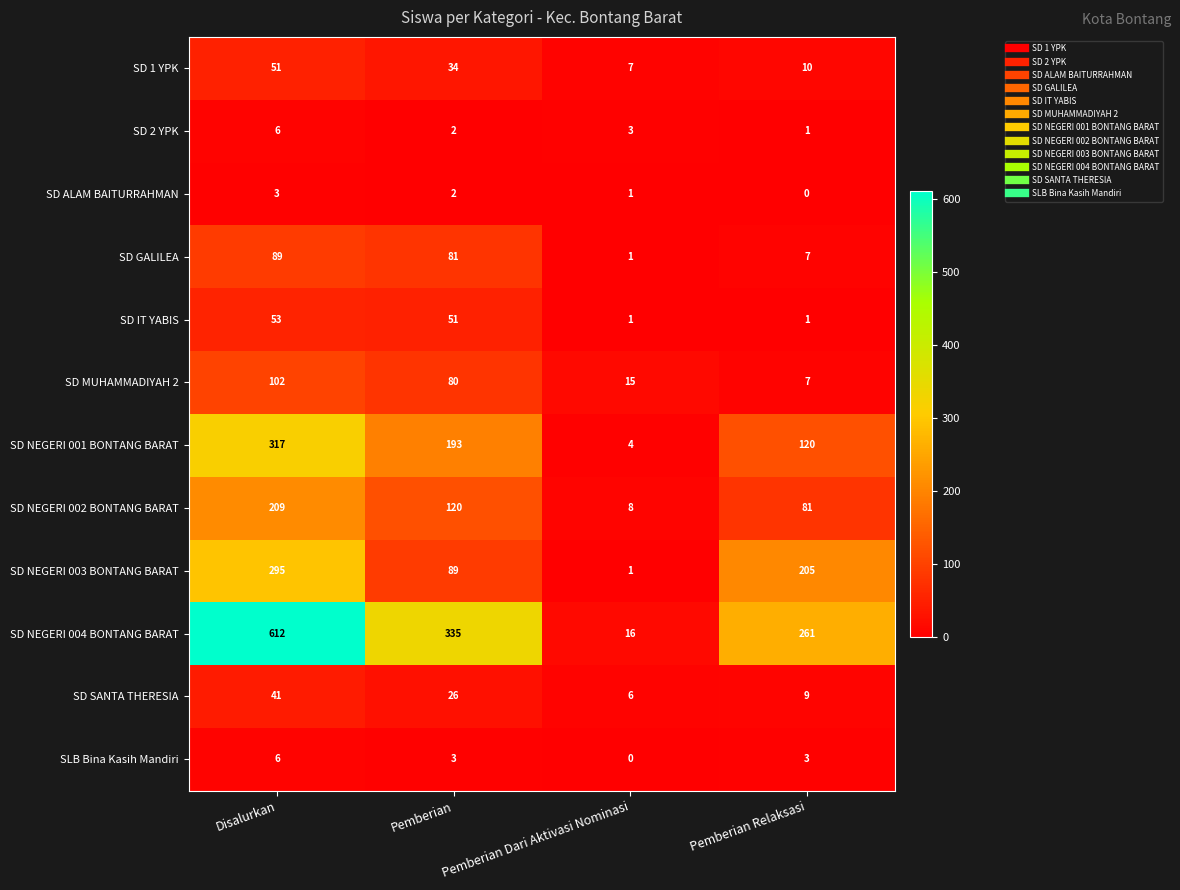

List the labels in order of SD NEGERI 002 BONTANG BARAT value, largest first.

Disalurkan, Pemberian, Pemberian Relaksasi, Pemberian Dari Aktivasi Nominasi